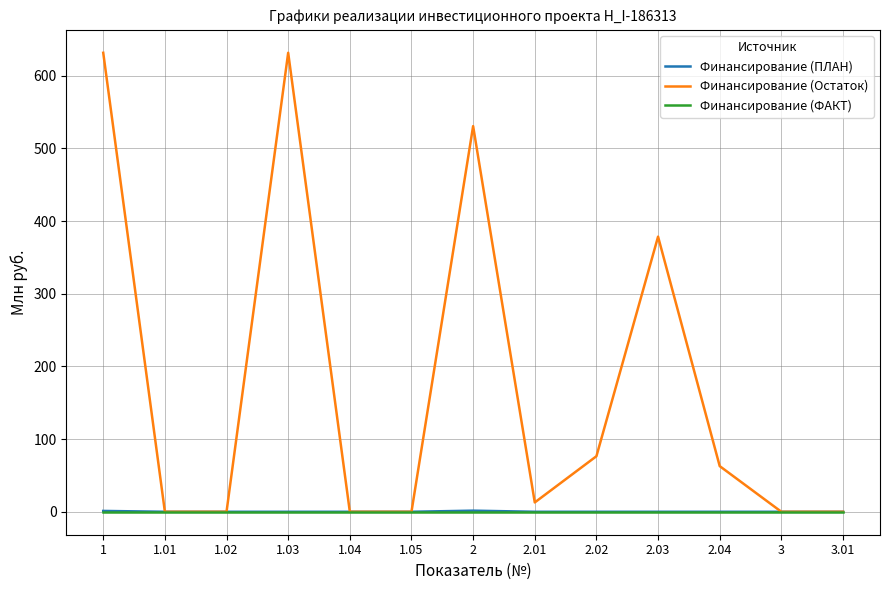

Which series has the largest total across all categories?

Финансирование (Остаток)